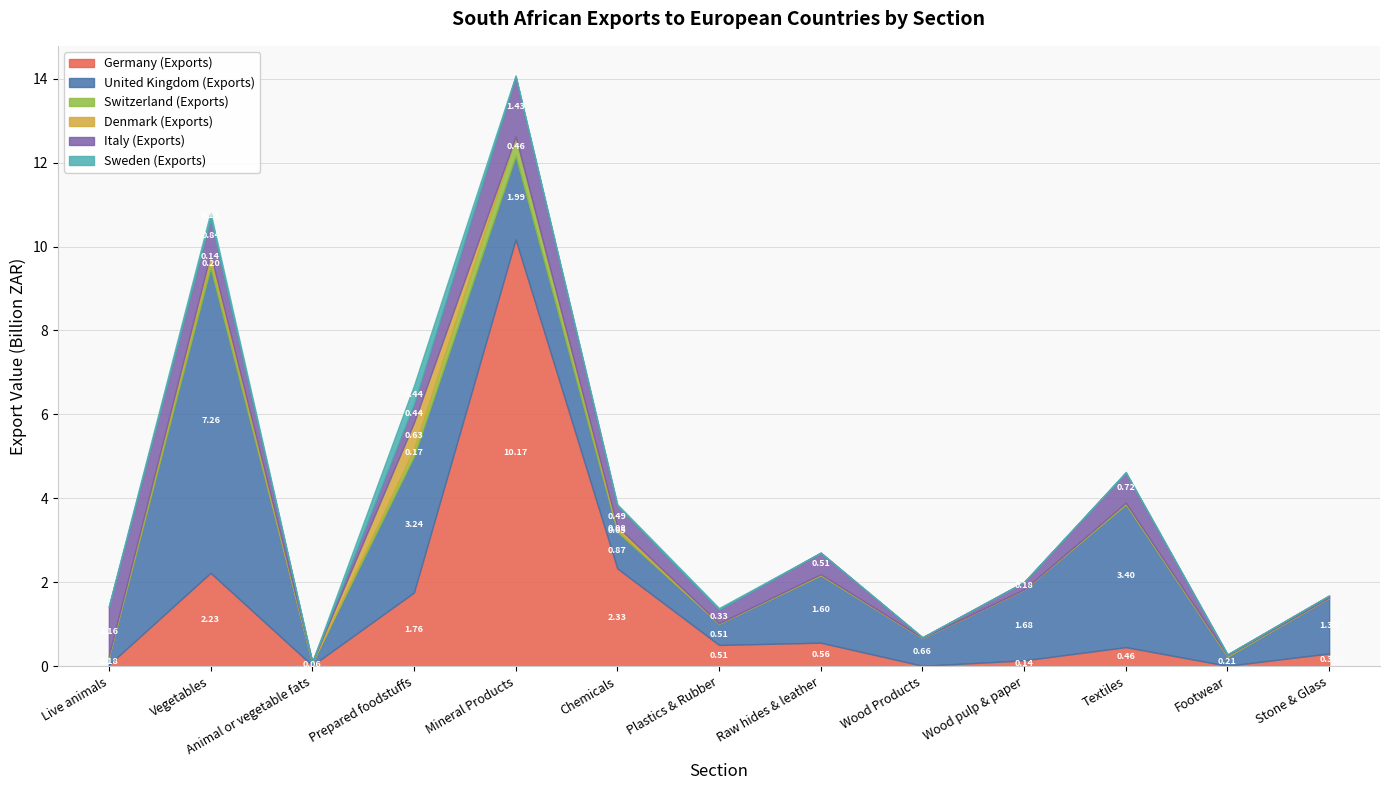

At which category is the sum across all series the highest?

Mineral Products